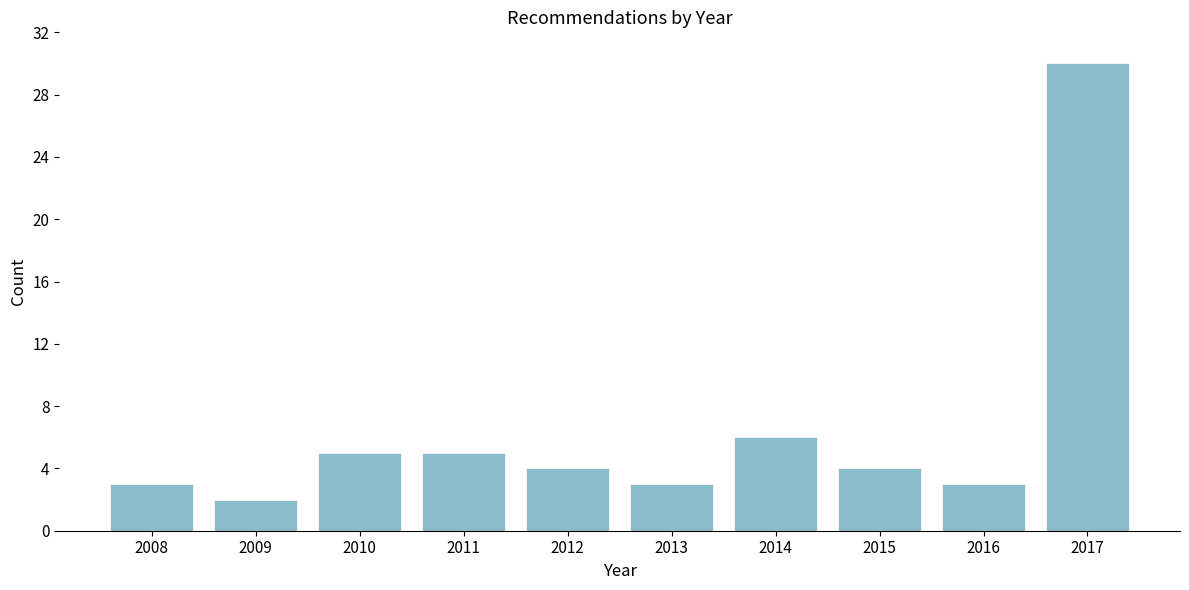

Reading left to right, extract all data points from this chart.

3	2	5	5	4	3	6	4	3	30